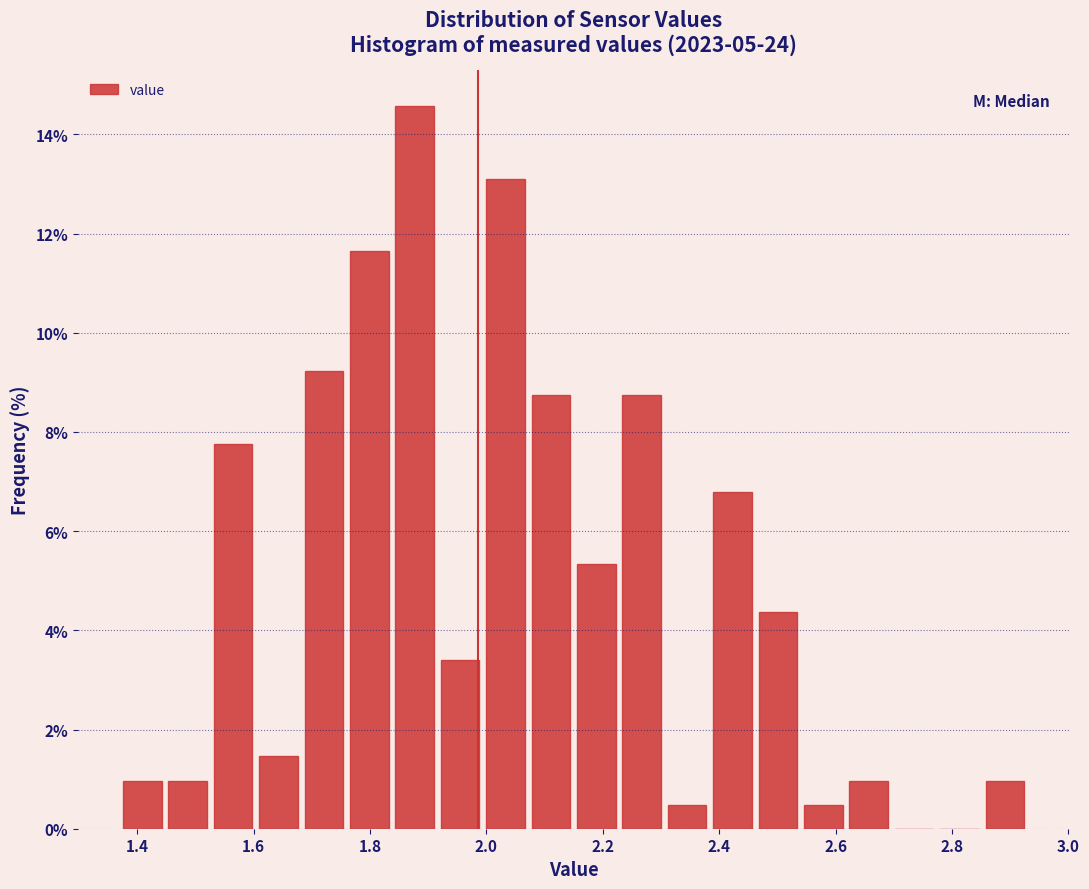

Read against the x-axis, roughly where is the centre of the tallest bar?

1.88